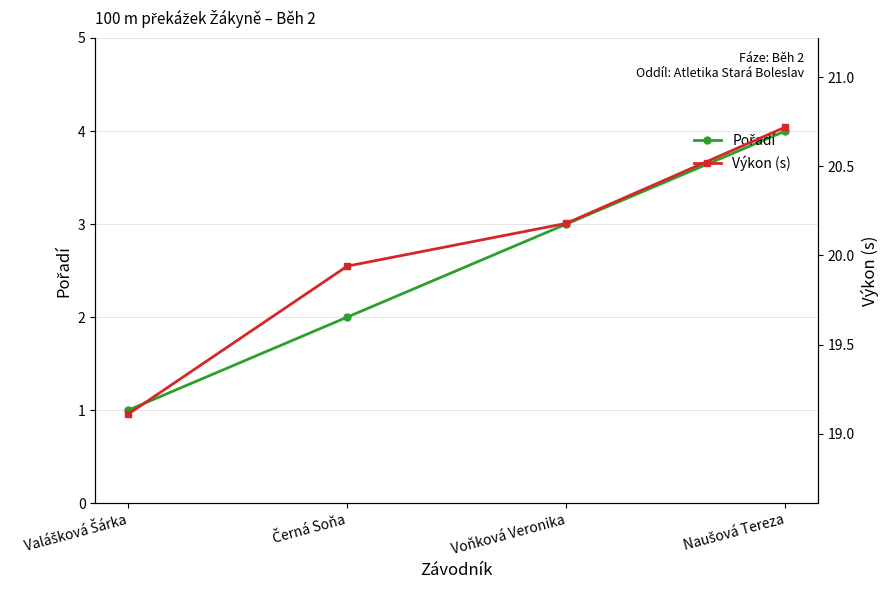

What position from the left is Naušová Tereza?

4